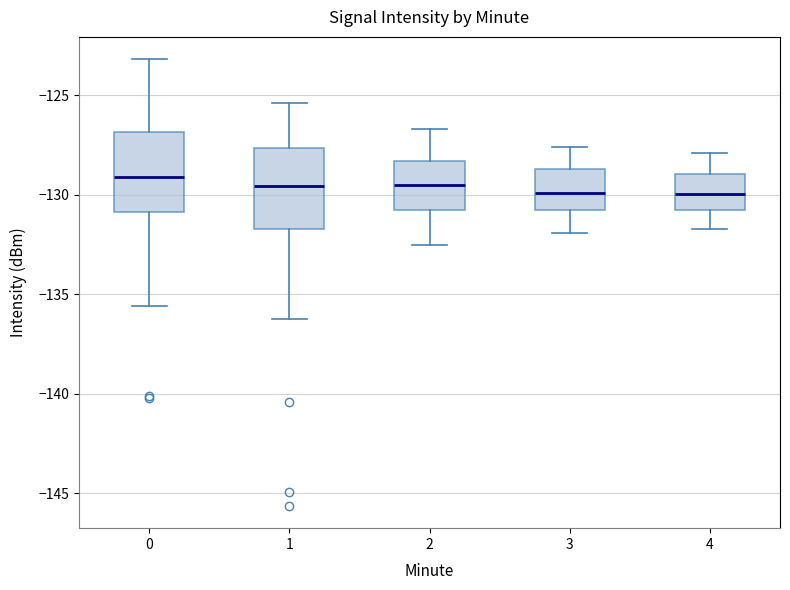

Where does the upper whisker of the box at x = 3 end on the y-axis? The values are not printed on the chart, so give them approximately, as read against the axis.

-127.5